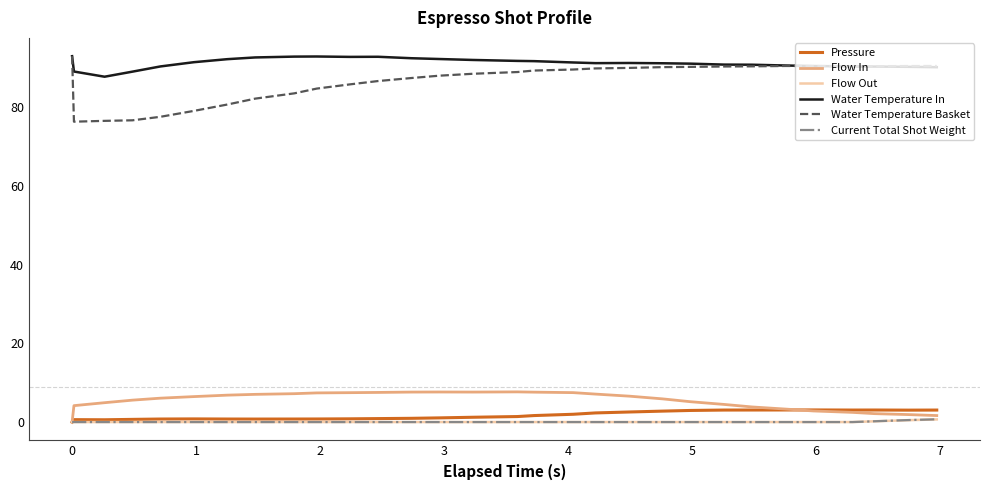

How many series are shown in this chart?

6